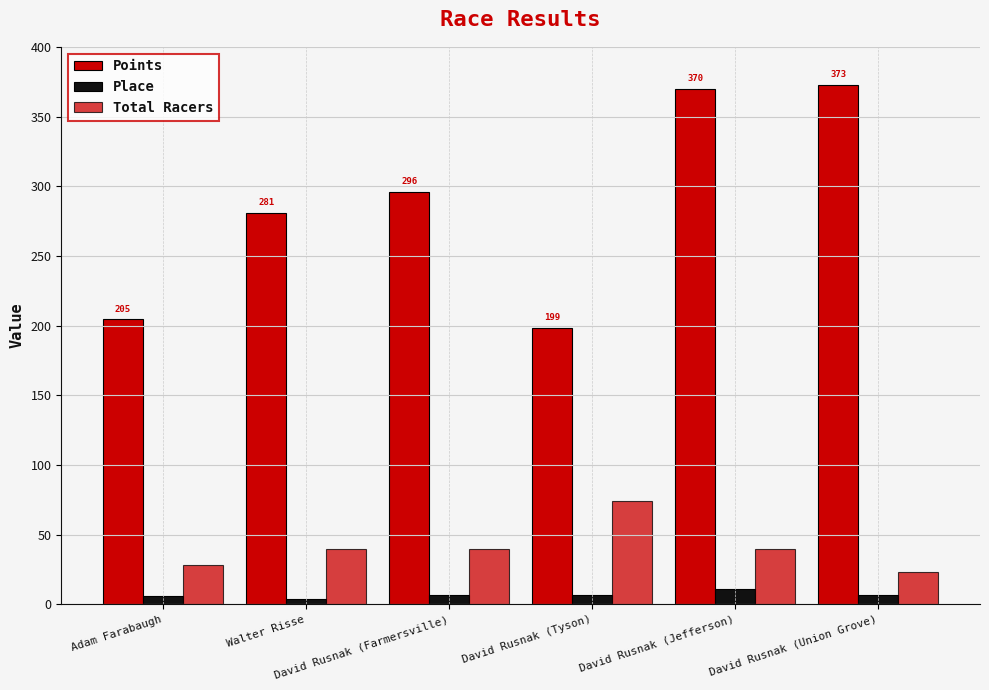

Reading right to left, transcribe all the data shown in this chart.

Points: 372.7	370.0	198.6	295.9	280.9	204.7
Place: 7.0	11.0	7.0	7.0	4.0	6.0
Total Racers: 23.0	40.0	74.0	40.0	40.0	28.0